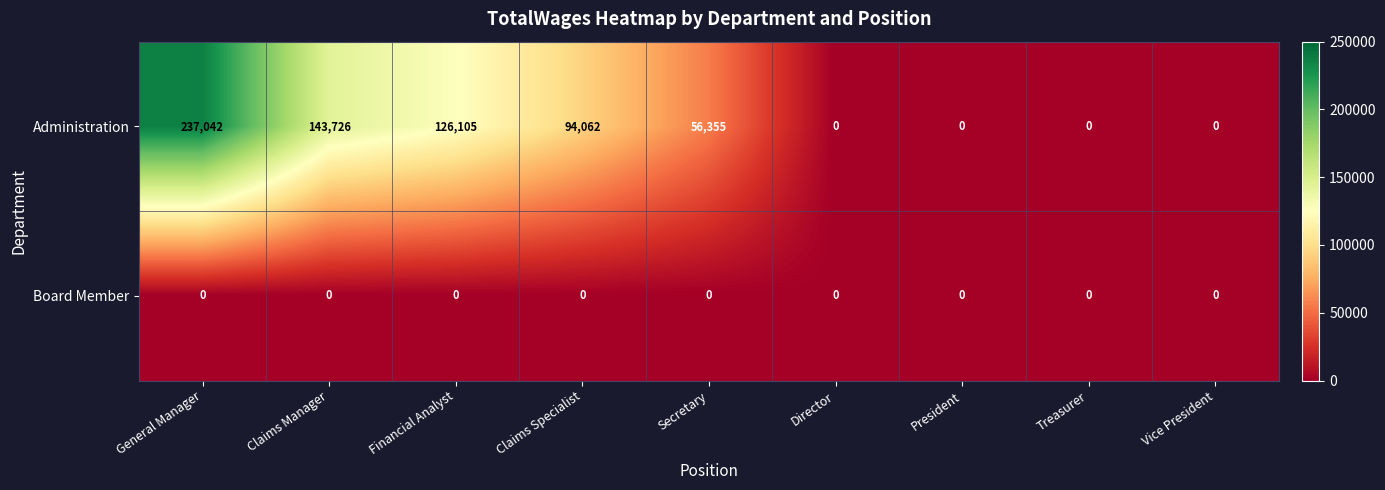

Reading left to right, list all the values displayed in this chart.

Administration: General Manager=237042	Claims Manager=143726	Financial Analyst=126105	Claims Specialist=94062	Secretary=56355	Director=0	President=0	Treasurer=0	Vice President=0
Board Member: General Manager=0	Claims Manager=0	Financial Analyst=0	Claims Specialist=0	Secretary=0	Director=0	President=0	Treasurer=0	Vice President=0